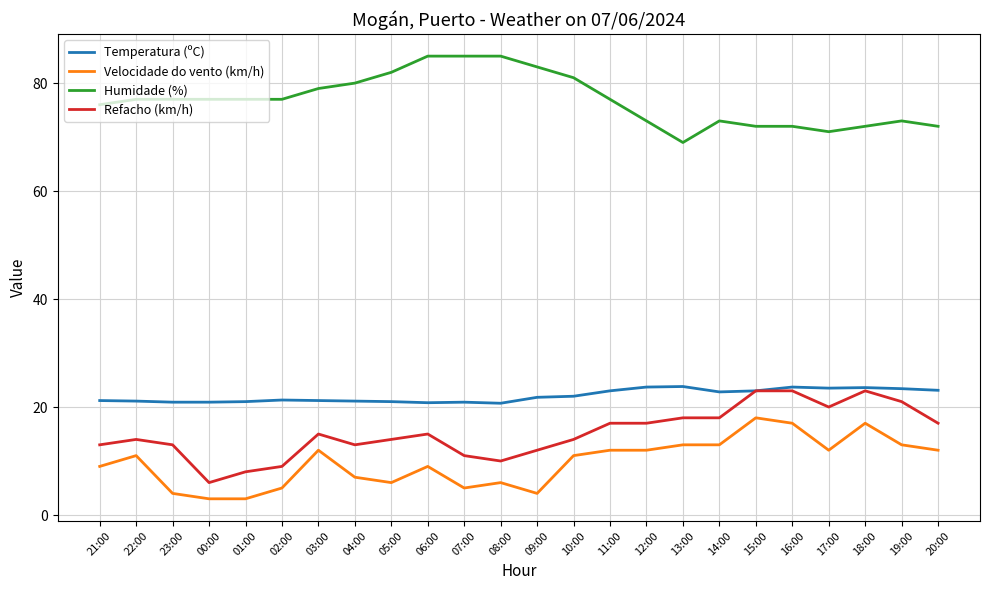

At how many categories does at least one series exceed 40?

24